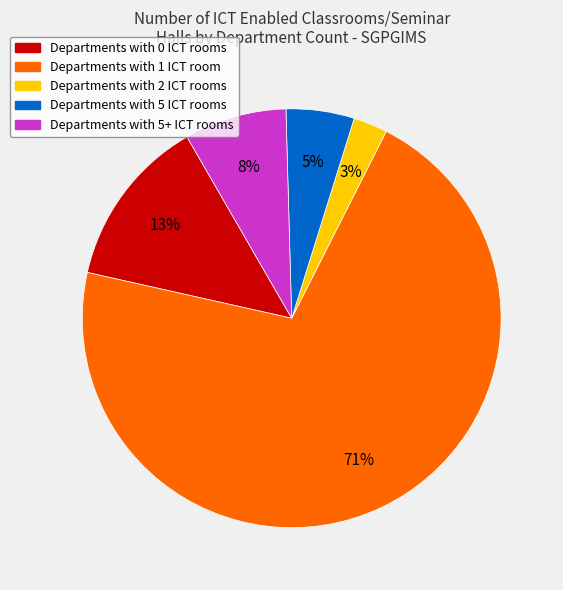

How many slices are in this pie chart?

5